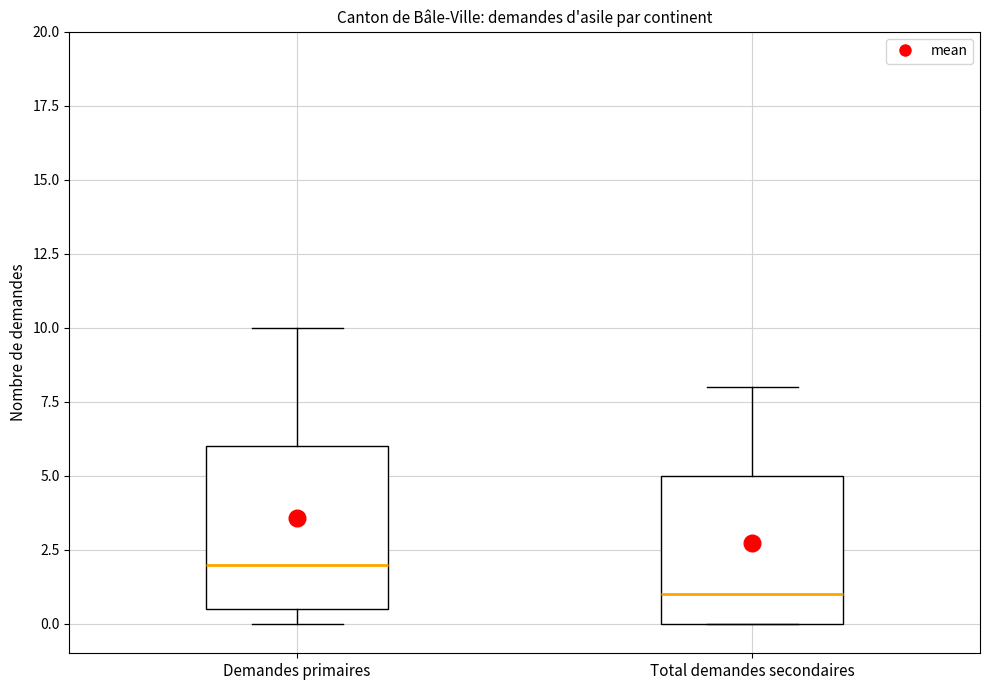

Reading left to right, read every box against the y-axis: the position of its median line, the range the box covers, and the ends of its whiskers. The values are not printed on the chart, so give them approximately, as read against the axis.

Demandes primaires: median 2.0, box 0.5 to 6.0, whiskers 0.0 to 10.0
Total demandes secondaires: median 1.0, box 0.0 to 5.0, whiskers 0.0 to 8.0